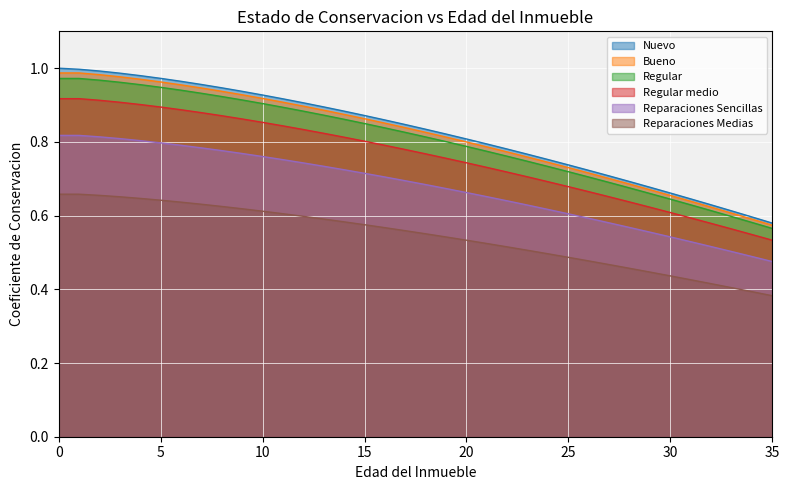

The Reparaciones Sencillas series shows 0.3 at 31. True or false?

False